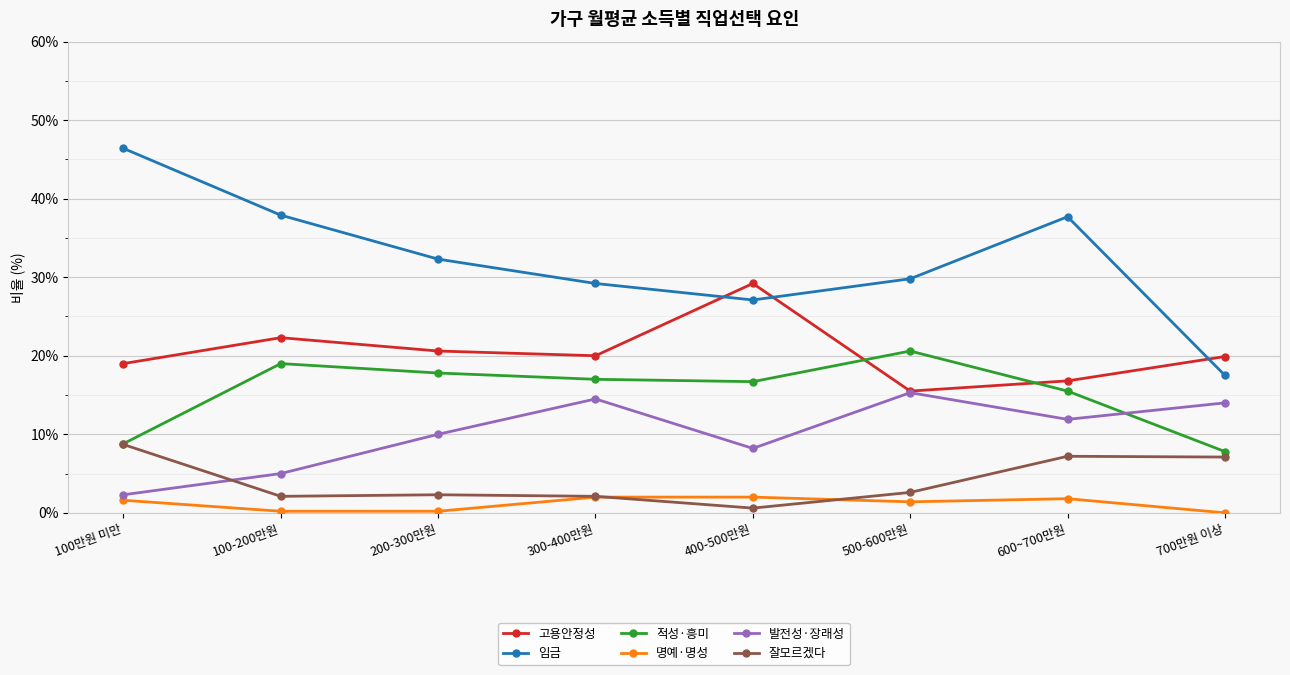

What is the minimum value for 잘모르겠다?

0.6